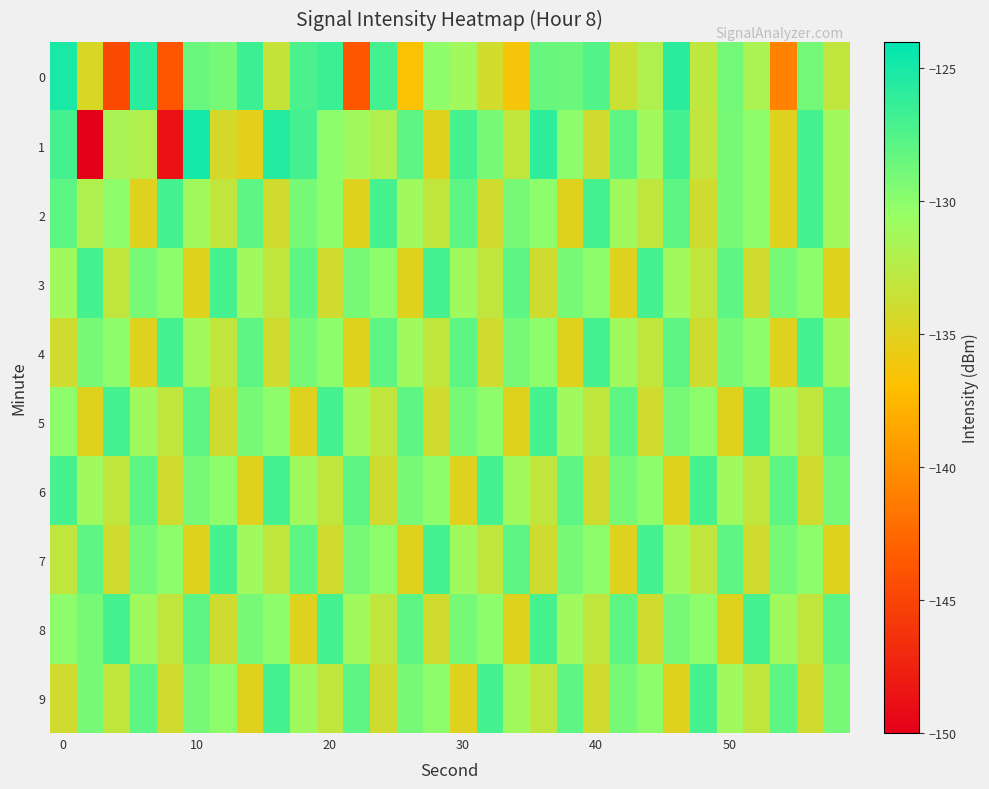

Reading right to left, extract all data points from this chart.

0: -133.0	-129.0	-140.9	-131.7	-129.0	-132.9	-125.9	-132.0	-133.6	-127.5	-128.6	-128.4	-136.5	-134.0	-131.1	-130.1	-136.7	-127.0	-143.6	-126.5	-127.1	-133.4	-126.6	-129.0	-128.5	-143.7	-125.8	-144.5	-134.6	-125.1
1: -131.0	-127.0	-135.0	-130.0	-129.0	-133.0	-127.0	-131.0	-128.0	-134.0	-130.0	-126.0	-133.0	-129.0	-127.0	-135.0	-128.0	-132.0	-131.0	-130.0	-126.9	-125.6	-135.3	-134.4	-125.0	-148.6	-132.1	-131.6	-150.0	-127.0
2: -131.0	-127.0	-135.0	-130.0	-129.0	-134.0	-128.0	-133.0	-131.0	-127.0	-135.0	-130.0	-129.0	-134.0	-128.0	-133.0	-131.0	-127.0	-135.0	-130.0	-129.0	-134.0	-128.0	-133.0	-131.0	-127.0	-135.0	-130.0	-132.0	-128.0
3: -135.0	-130.0	-129.0	-134.0	-128.0	-133.0	-131.0	-127.0	-135.0	-130.0	-129.0	-134.0	-128.0	-133.0	-131.0	-127.0	-135.0	-130.0	-129.0	-134.0	-128.0	-133.0	-131.0	-127.0	-135.0	-130.0	-129.0	-133.0	-127.0	-131.0
4: -131.0	-127.0	-135.0	-130.0	-129.0	-134.0	-128.0	-133.0	-131.0	-127.0	-135.0	-130.0	-129.0	-134.0	-128.0	-133.0	-131.0	-128.0	-135.0	-130.0	-129.0	-134.0	-128.0	-133.0	-131.0	-127.0	-135.0	-130.0	-129.0	-134.0
5: -128.0	-133.0	-131.0	-127.0	-135.0	-130.0	-129.0	-134.0	-128.0	-133.0	-131.0	-127.0	-135.0	-130.0	-129.0	-134.0	-128.0	-133.0	-131.0	-127.0	-135.0	-130.0	-129.0	-134.0	-128.0	-133.0	-131.0	-127.0	-135.0	-130.0
6: -129.0	-134.0	-128.0	-133.0	-131.0	-127.0	-135.0	-130.0	-129.0	-134.0	-128.0	-133.0	-131.0	-127.0	-135.0	-130.0	-129.0	-134.0	-128.0	-133.0	-131.0	-127.0	-135.0	-130.0	-129.0	-134.0	-128.0	-133.0	-131.0	-127.0
7: -135.0	-130.0	-129.0	-134.0	-128.0	-133.0	-131.0	-127.0	-135.0	-130.0	-129.0	-134.0	-128.0	-133.0	-131.0	-127.0	-135.0	-130.0	-129.0	-134.0	-128.0	-133.0	-131.0	-127.0	-135.0	-130.0	-129.0	-134.0	-128.0	-133.0
8: -128.0	-133.0	-131.0	-127.0	-135.0	-130.0	-129.0	-134.0	-128.0	-133.0	-131.0	-127.0	-135.0	-130.0	-129.0	-134.0	-128.0	-133.0	-131.0	-127.0	-135.0	-130.0	-129.0	-134.0	-128.0	-133.0	-131.0	-127.0	-129.0	-130.0
9: -129.0	-134.0	-128.0	-133.0	-131.0	-127.0	-135.0	-130.0	-129.0	-134.0	-128.0	-133.0	-131.0	-127.0	-135.0	-130.0	-129.0	-134.0	-128.0	-133.0	-131.0	-127.0	-135.0	-130.0	-129.0	-134.0	-128.0	-133.0	-129.0	-134.0